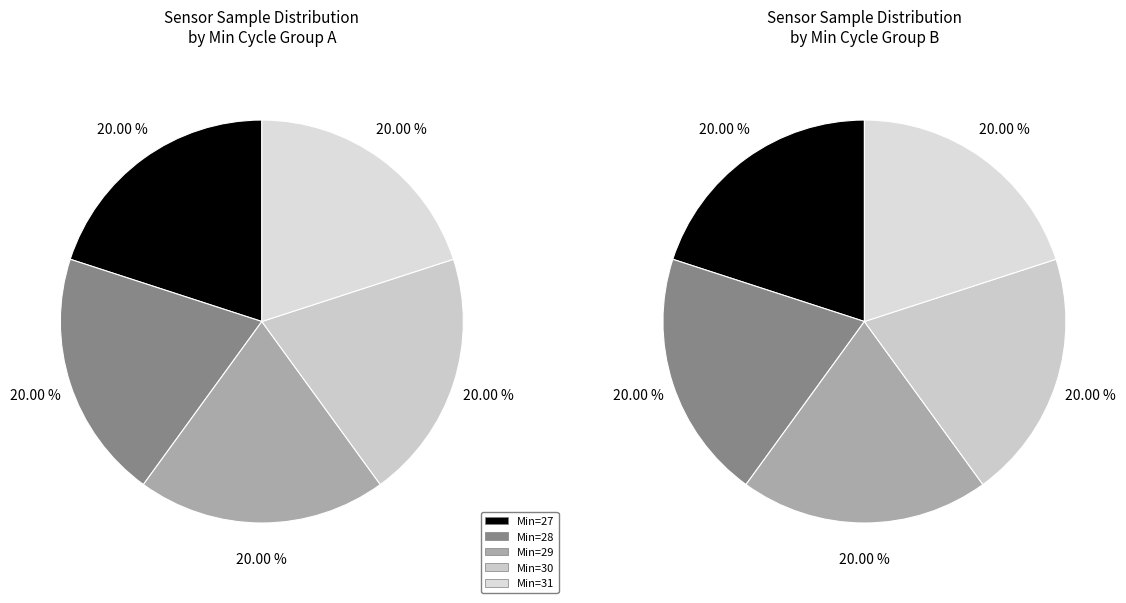

How many segments does this pie chart have?

5